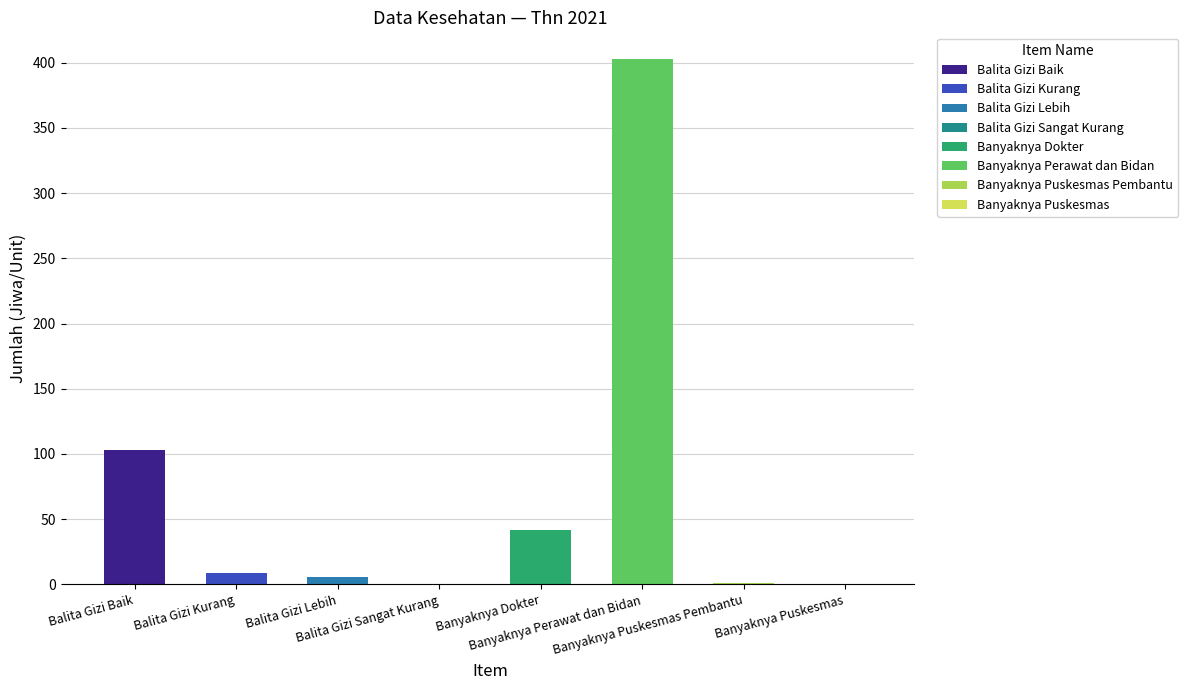

Rank the categories by value from highest to lowest.

Banyaknya Perawat dan Bidan, Balita Gizi Baik, Banyaknya Dokter, Balita Gizi Kurang, Balita Gizi Lebih, Banyaknya Puskesmas Pembantu, Balita Gizi Sangat Kurang, Banyaknya Puskesmas